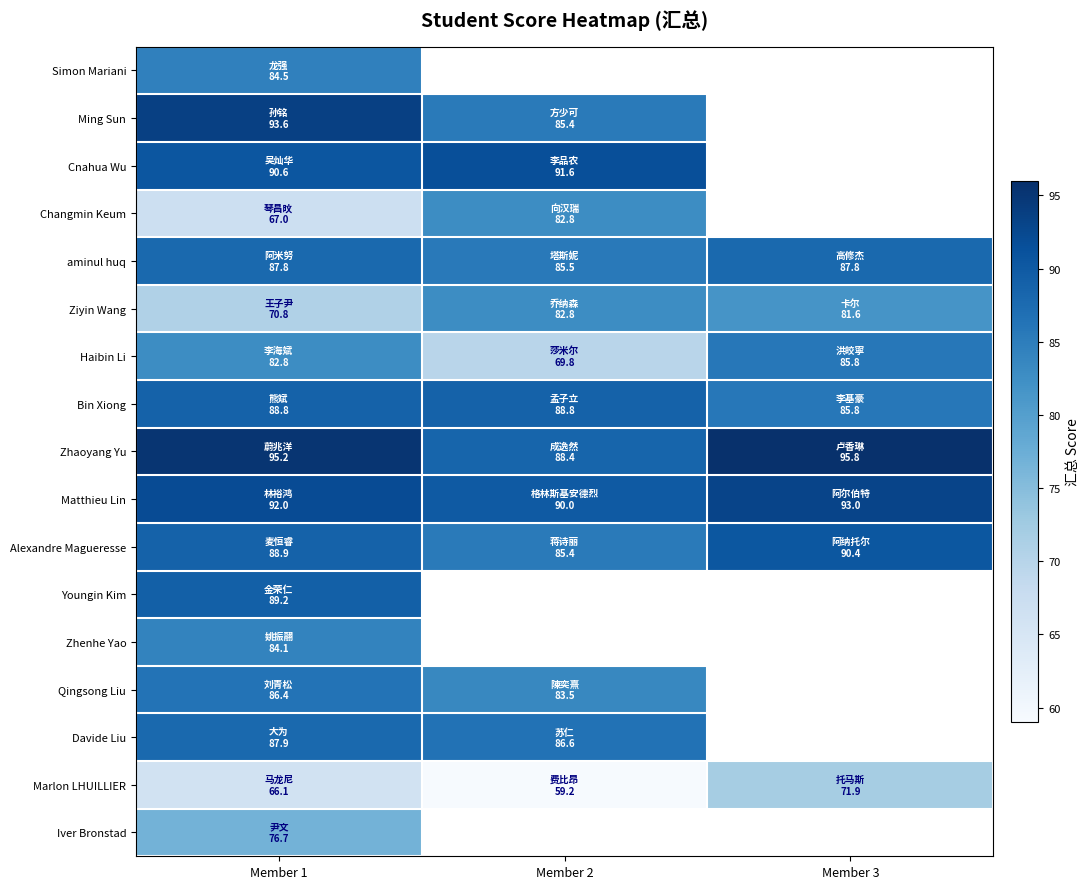

List the labels in order of Zhaoyang Yu value, smallest first.

Member 2, Member 1, Member 3